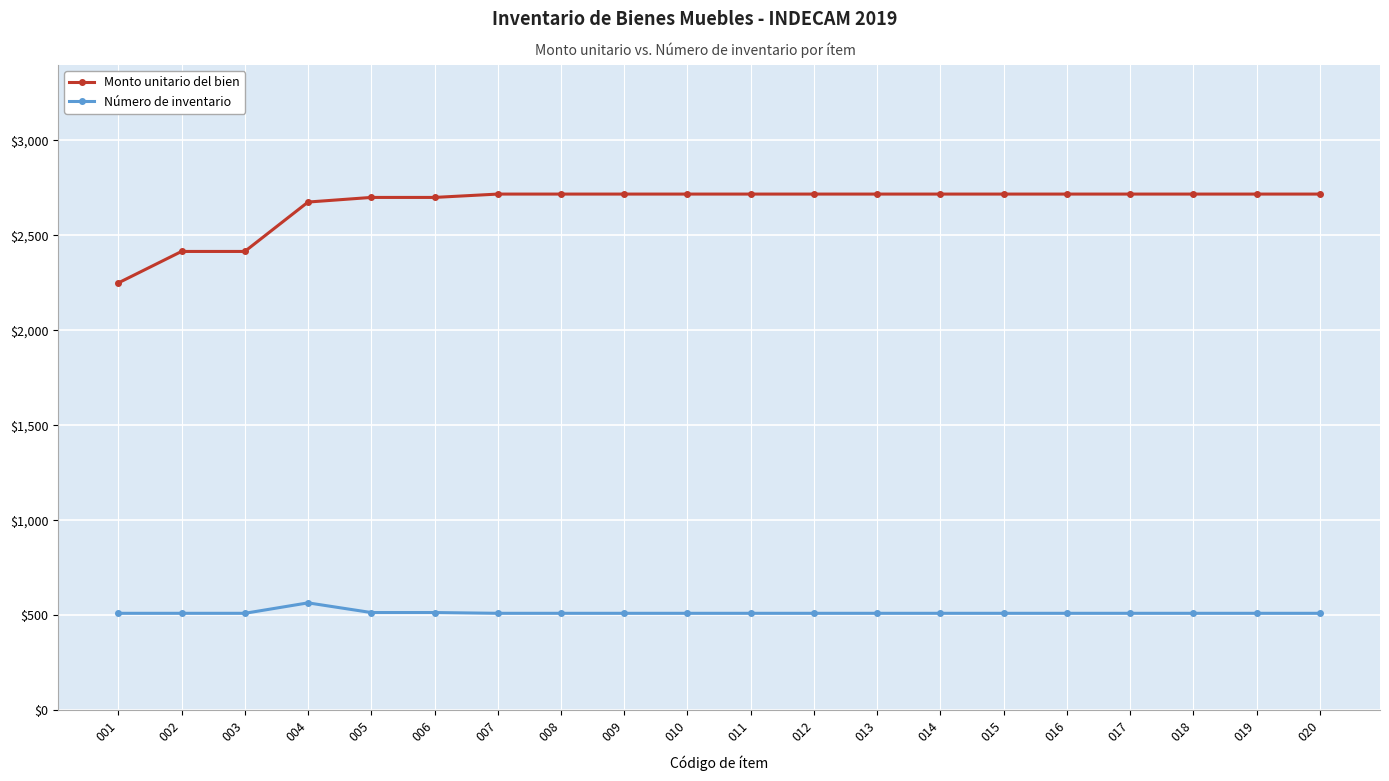

What is the difference between the maximum and second lowest values in the Monto unitario del bien series?

302.0